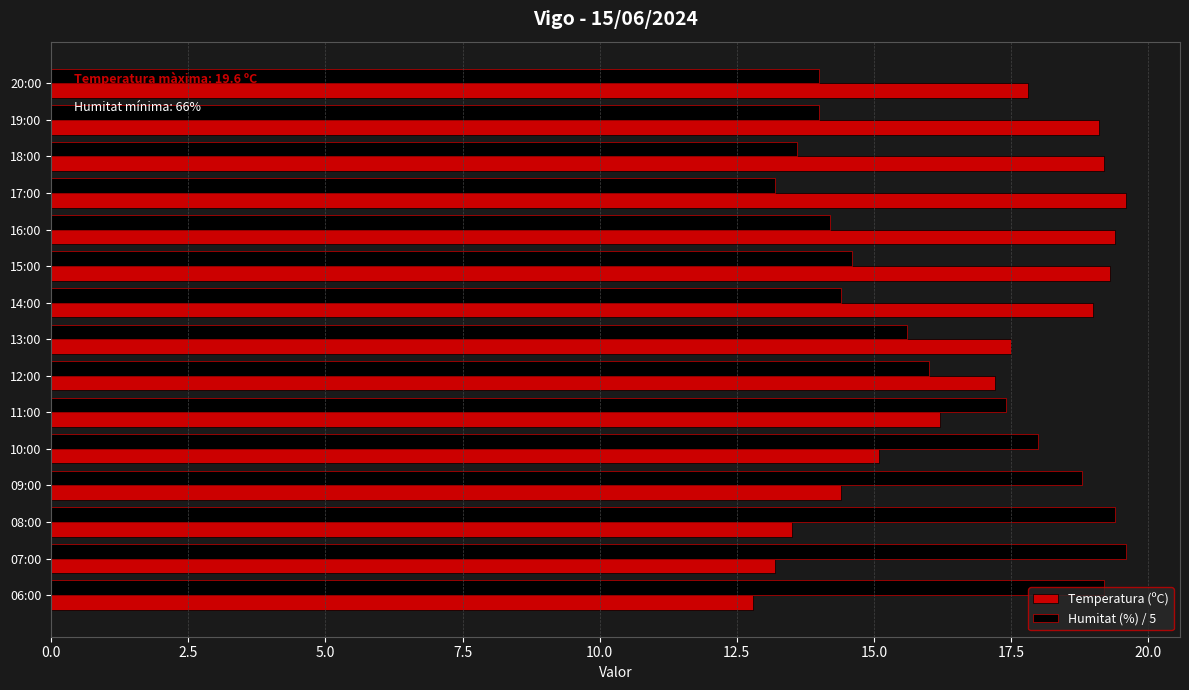

What is the spread (max minus min) of values at 19:00?

5.1